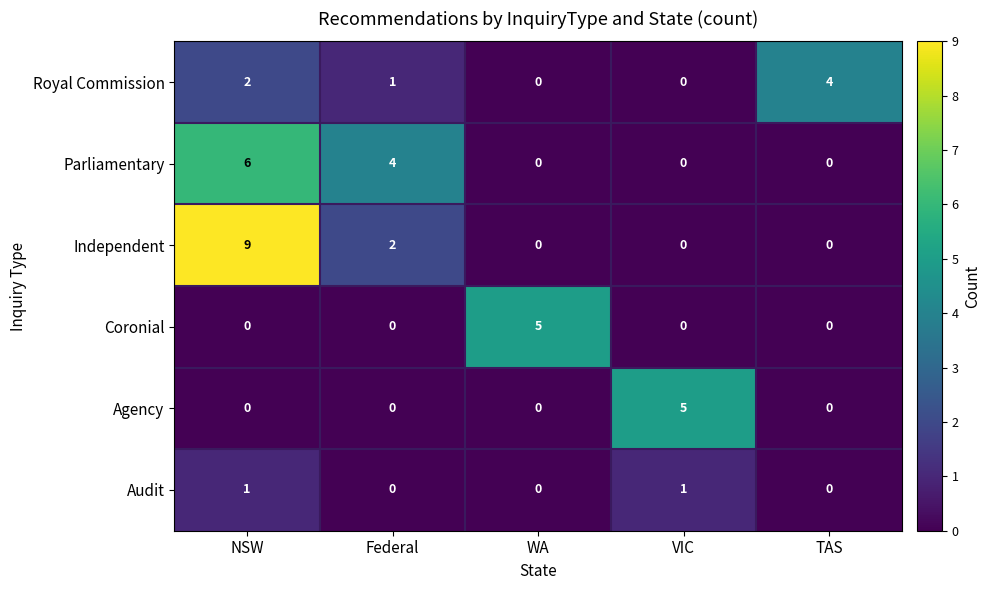

How many data points does each series have?

5